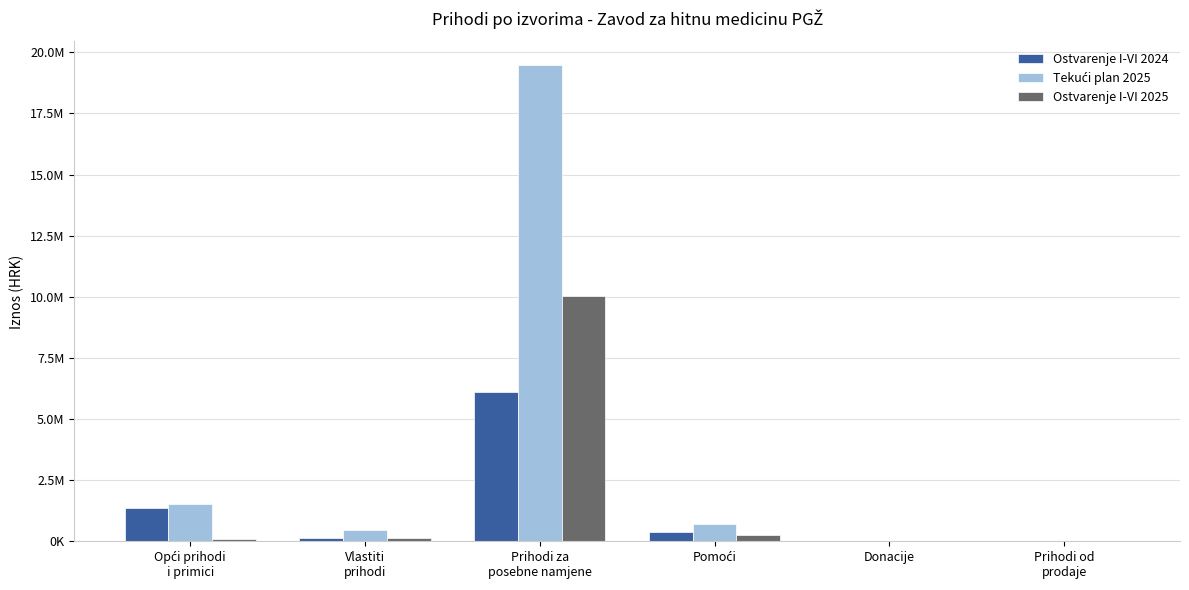

Does the chart contain stacked bars?

No